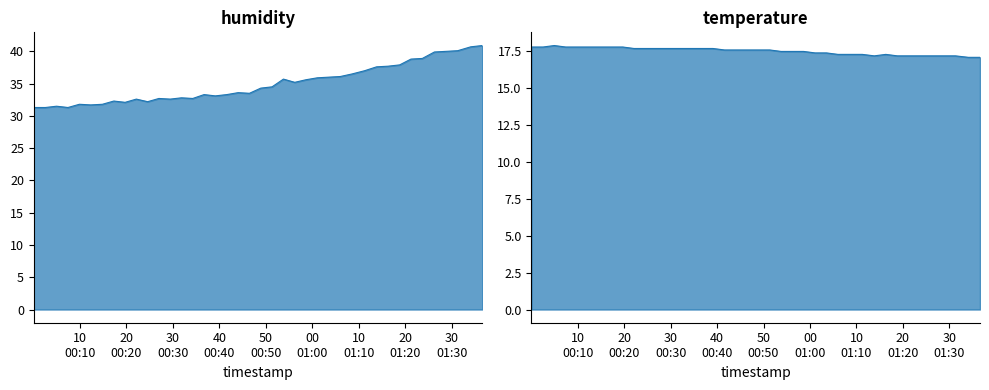

What are all the series names shown in the legend?

humidity, temperature